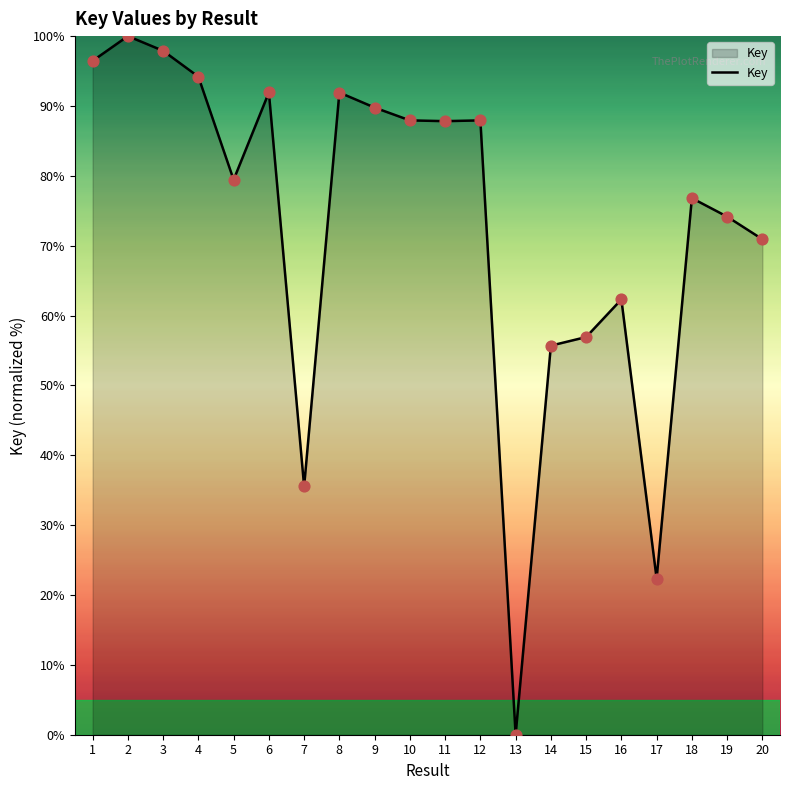

Which has a higher value, 16 or 13?

16